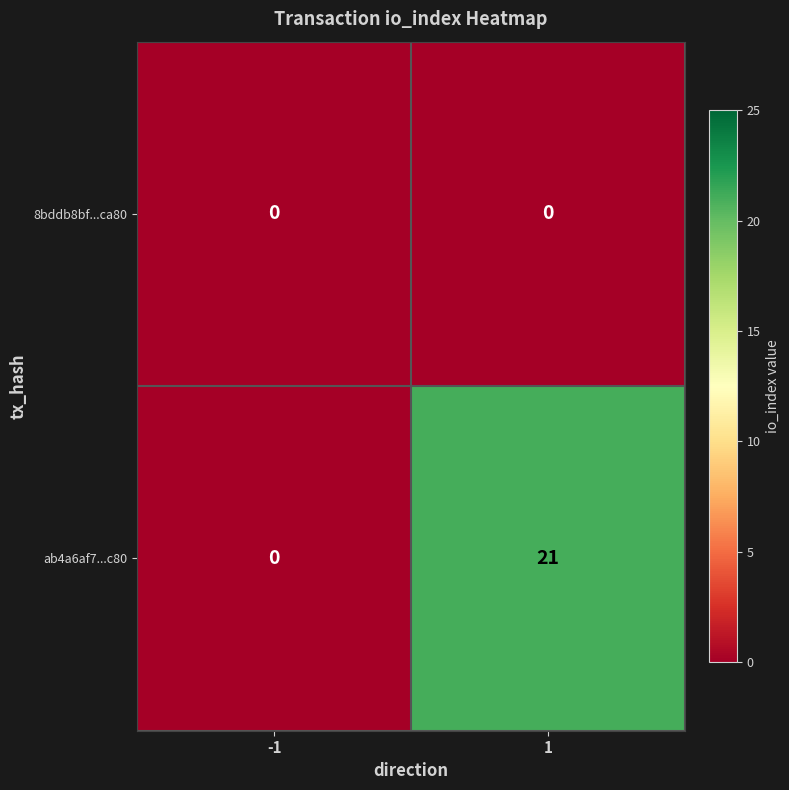

What is the sum of the ab4a6af7...c80 values at 1 and -1?

21